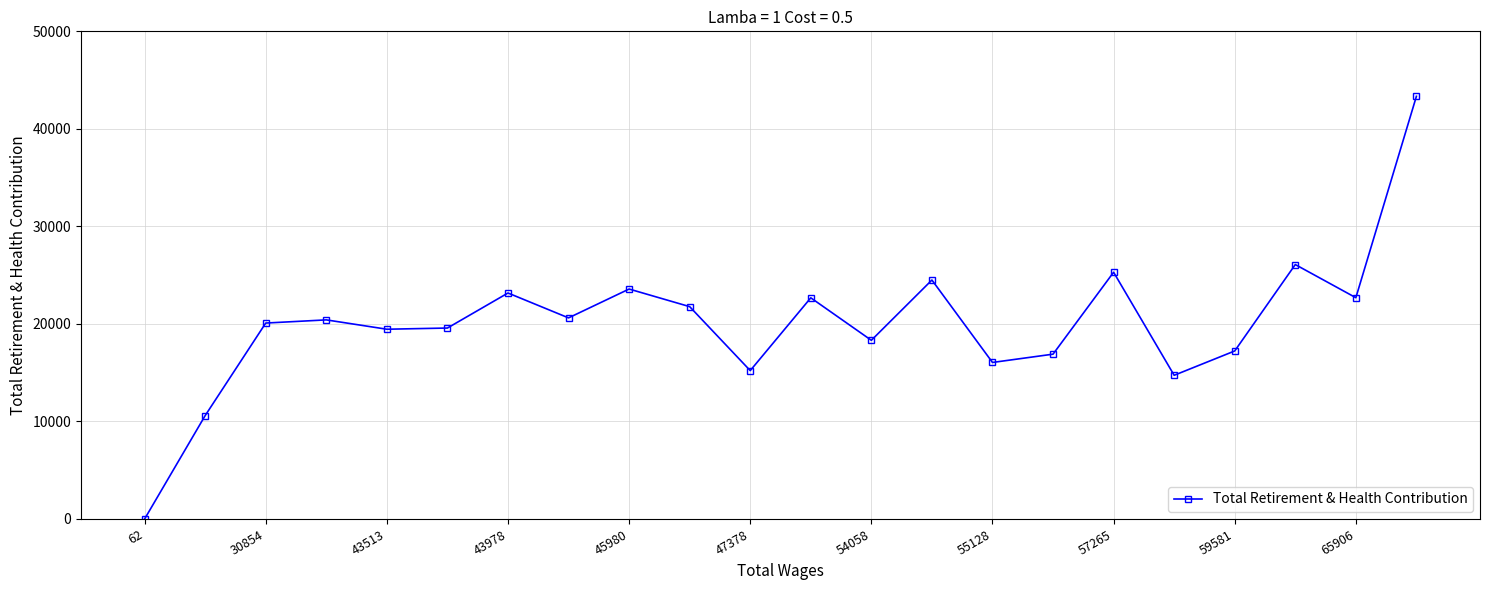

What is the value of the 20th point from the left?

26087